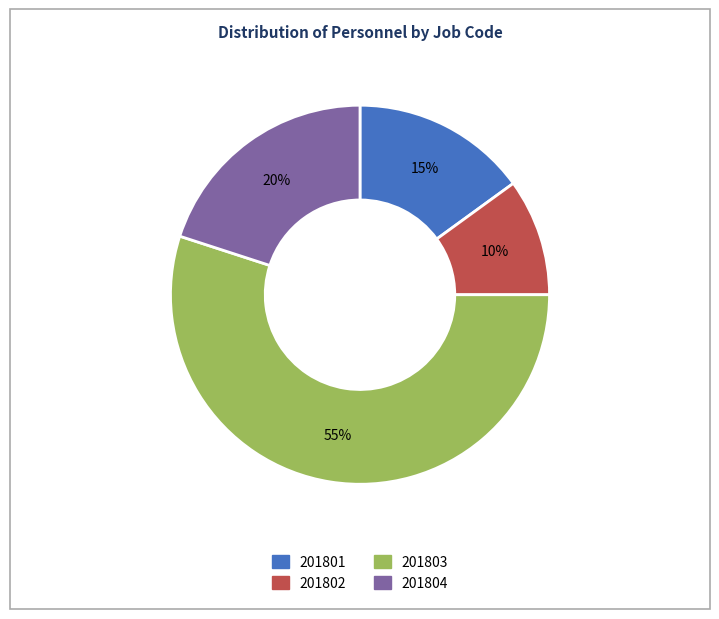

Which has a higher value, 201803 or 201804?

201803